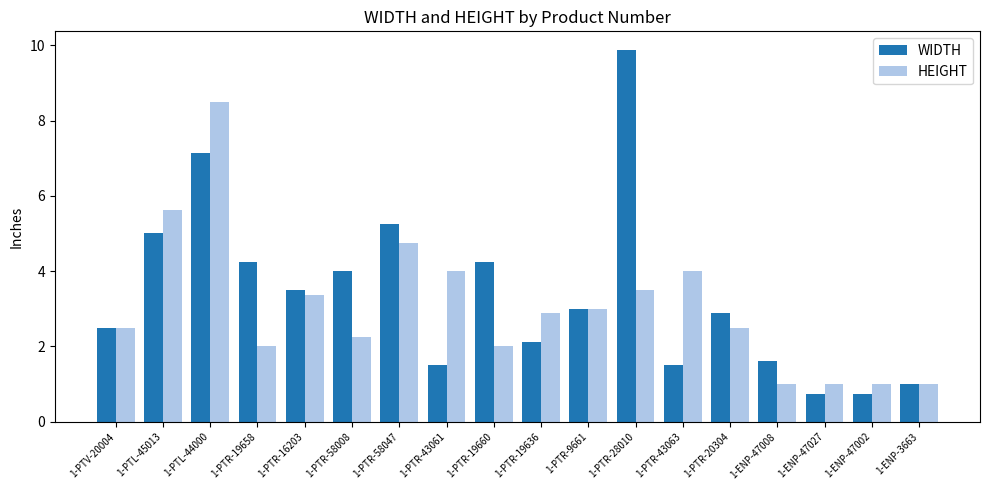

Count the number of categories in the chart.

18